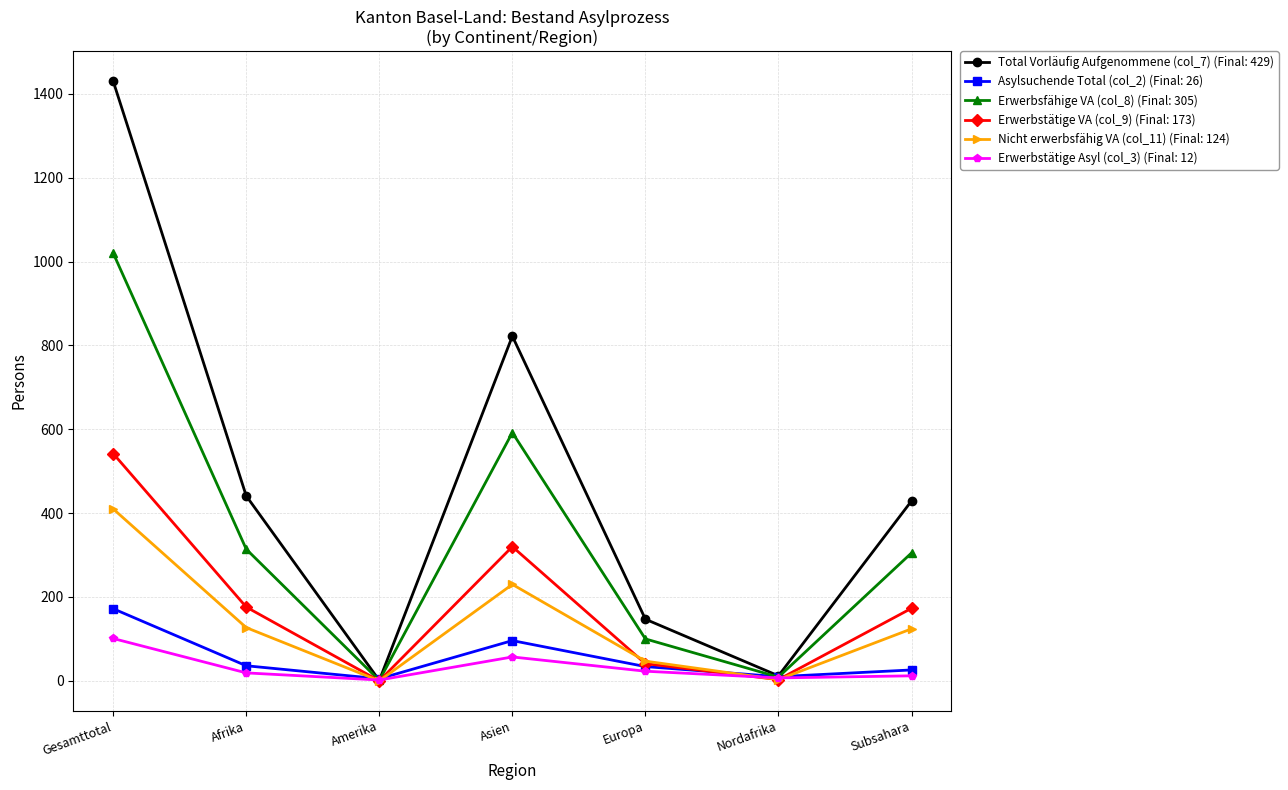

Which series has the largest total across all categories?

Total Vorläufig Aufgenommene (col_7) (Final: 429)